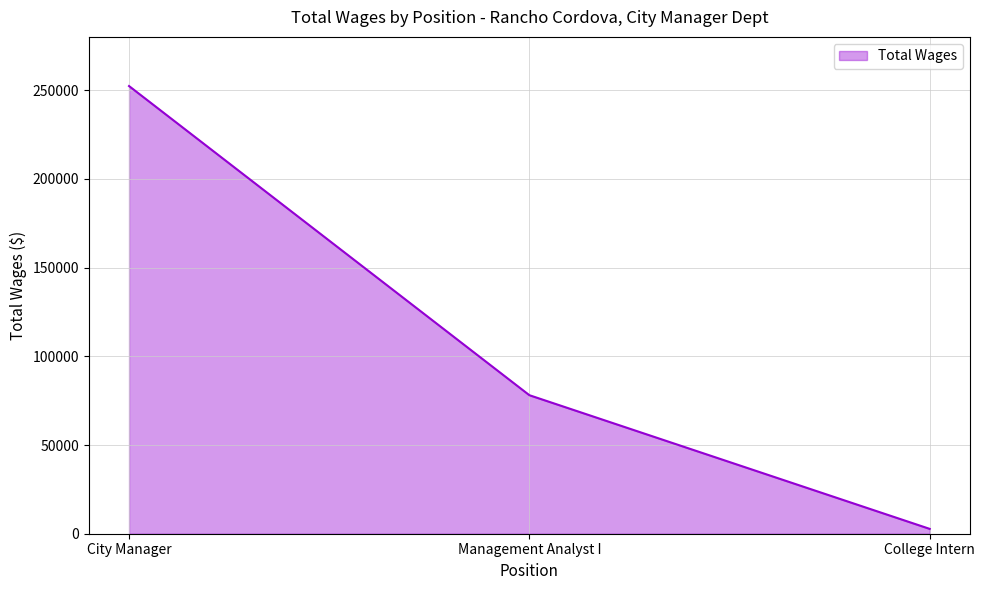

Count the values in the range 2727 to 252301.

3